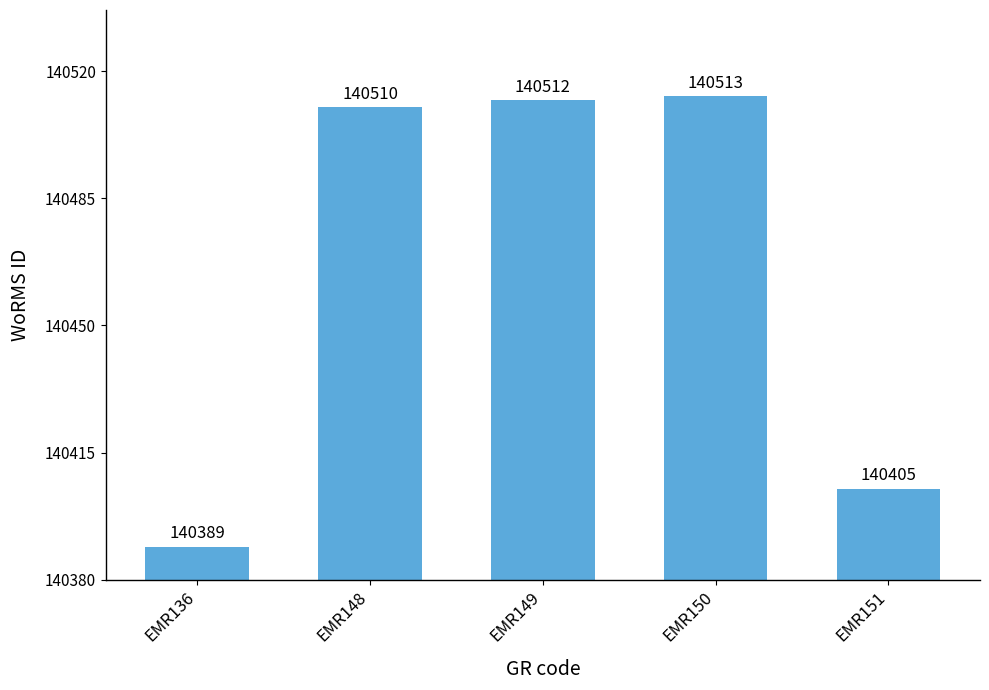

List the labels in order of value, largest first.

EMR150, EMR149, EMR148, EMR151, EMR136